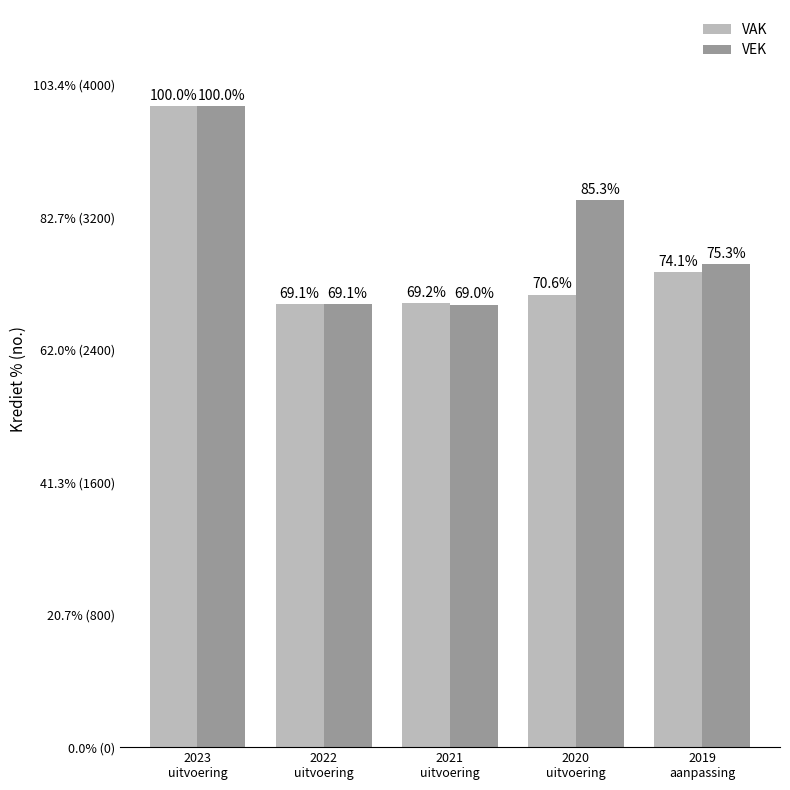

What is the label of the 5th bar from the left?

2019
aanpassing